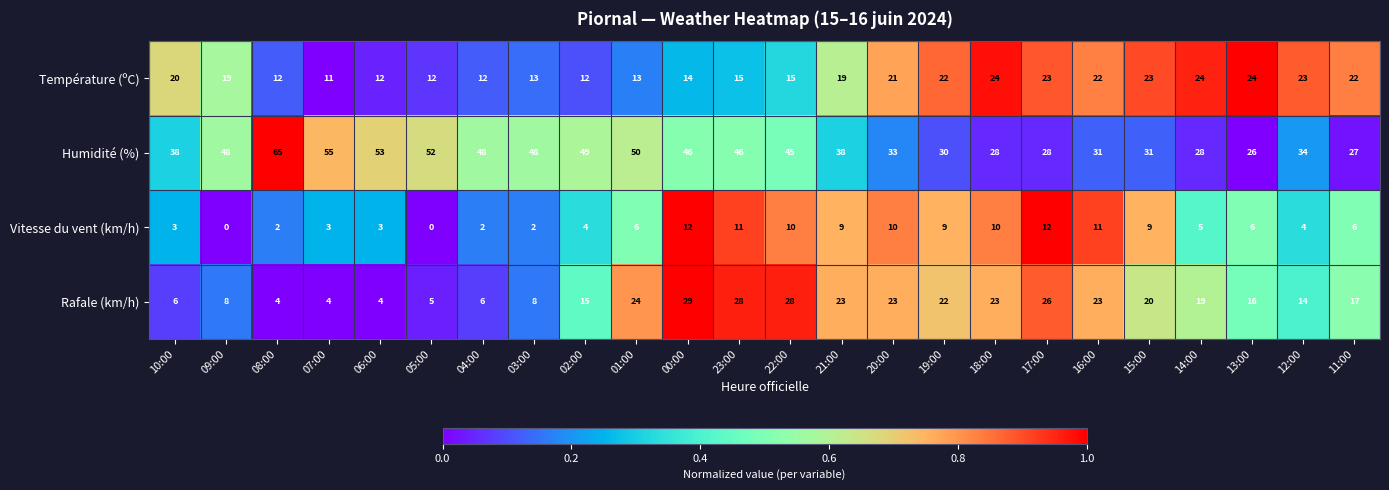

What is the difference between the maximum and second lowest values in the Rafale (km/h) series?

25